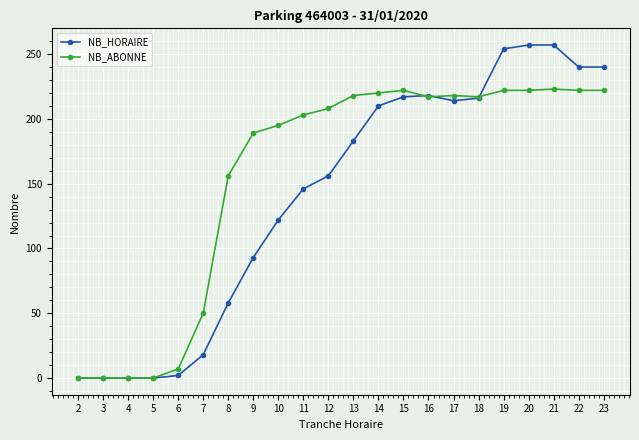

The value of NB_HORAIRE at 21 is 149. True or false?

False